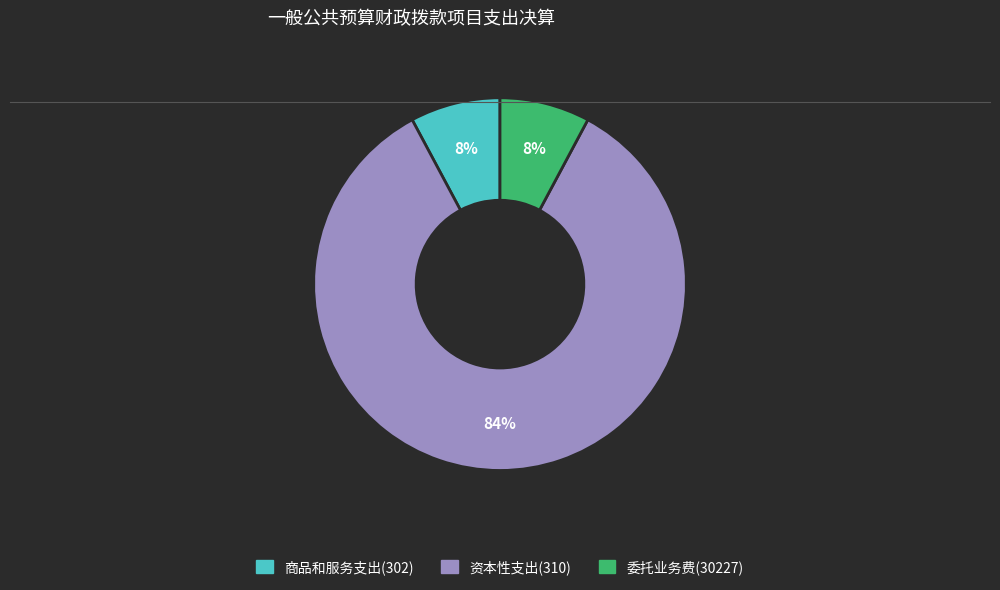

Is the sum of 委托业务费 and 商品和服务支出 greater than half?

No